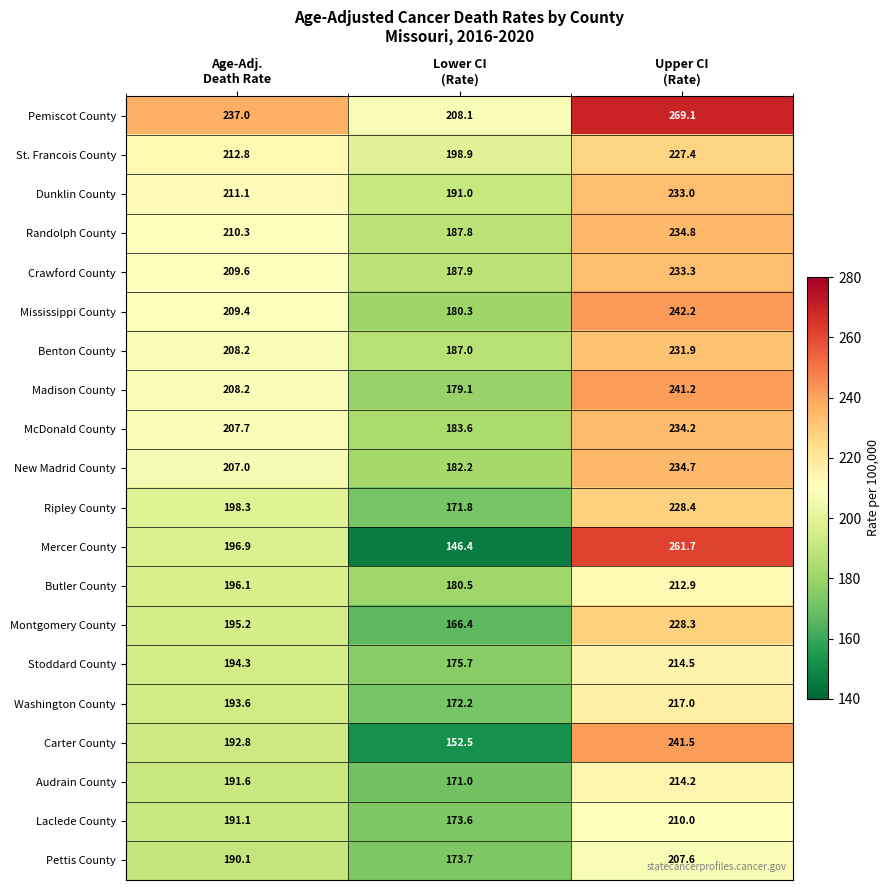

Which series has the widest spread of values?

Mercer County